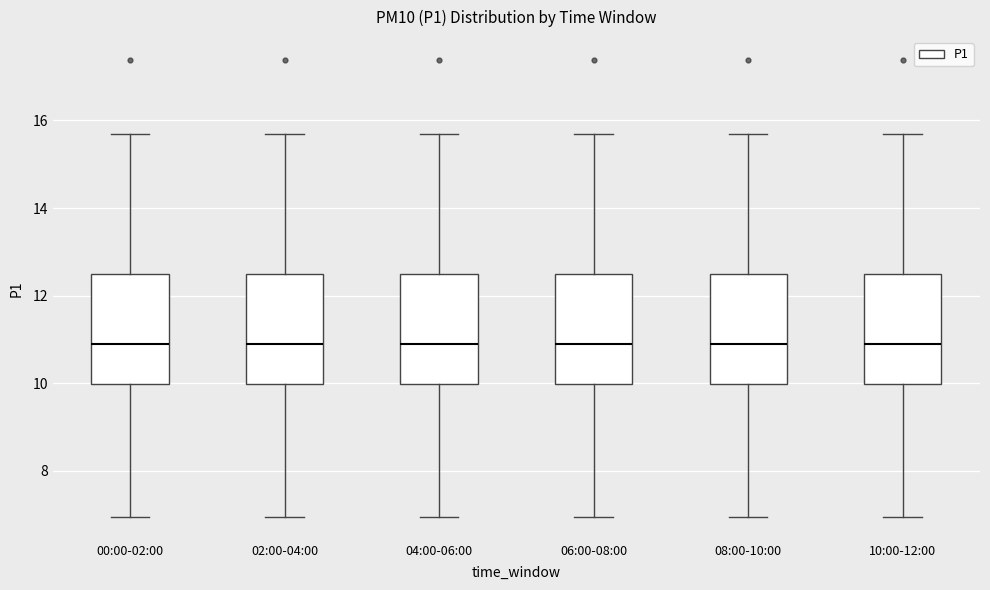

Reading left to right, read every box against the y-axis: the position of its median line, the range the box covers, and the ends of its whiskers. The values are not printed on the chart, so give them approximately, as read against the axis.

00:00-02:00: median 10.8, box 10.0 to 12.6, whiskers 7.0 to 15.8
02:00-04:00: median 10.8, box 10.0 to 12.6, whiskers 7.0 to 15.8
04:00-06:00: median 10.8, box 10.0 to 12.6, whiskers 7.0 to 15.8
06:00-08:00: median 10.8, box 10.0 to 12.6, whiskers 7.0 to 15.8
08:00-10:00: median 10.8, box 10.0 to 12.6, whiskers 7.0 to 15.8
10:00-12:00: median 10.8, box 10.0 to 12.6, whiskers 7.0 to 15.8